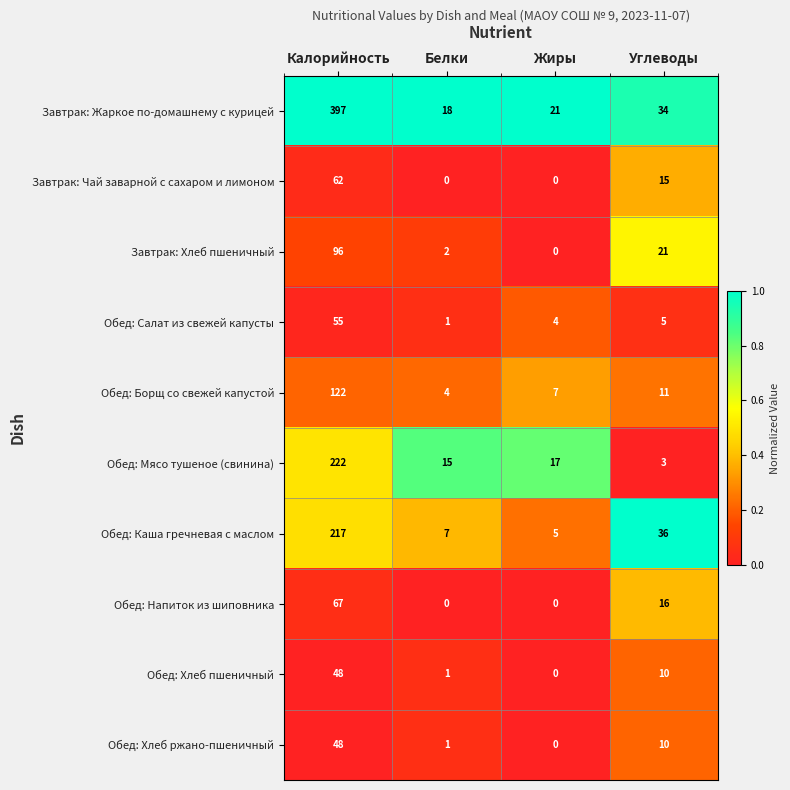

What is the minimum value for Завтрак: Жаркое по-домашнему с курицей?

18